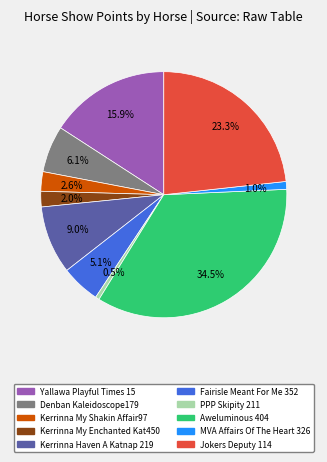

What is the largest slice in the pie chart?

Aweluminous 404